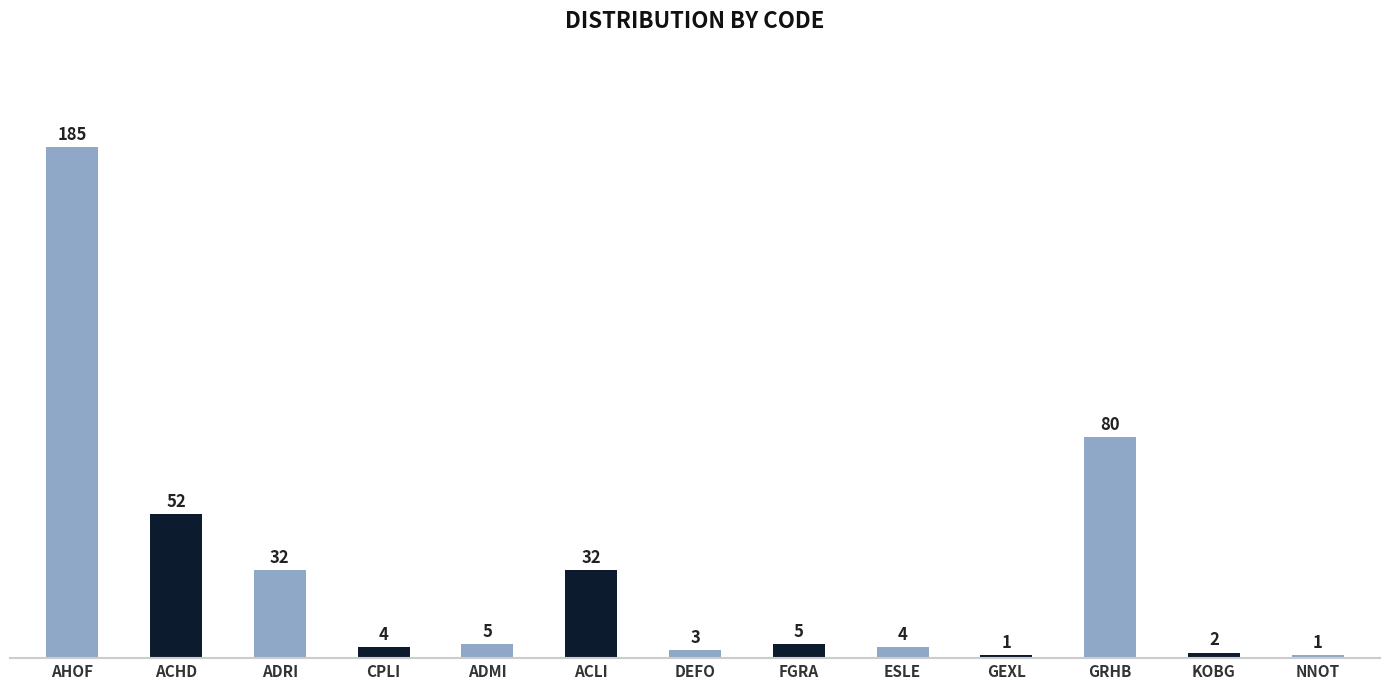

What is the label of the 3rd bar from the left?

ADRI